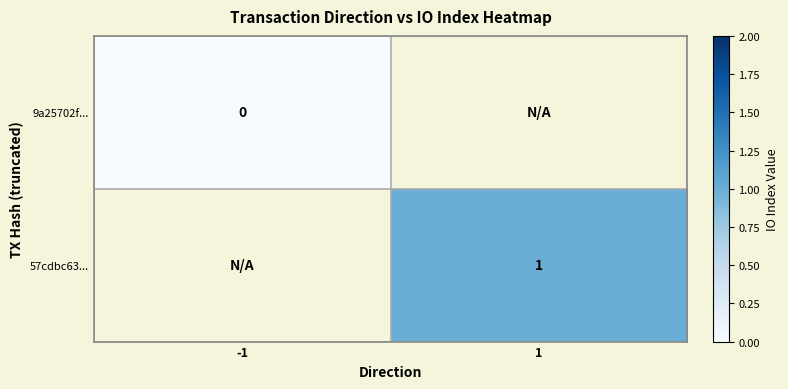

The 57cdbc63... series shows 1 at 1. True or false?

True